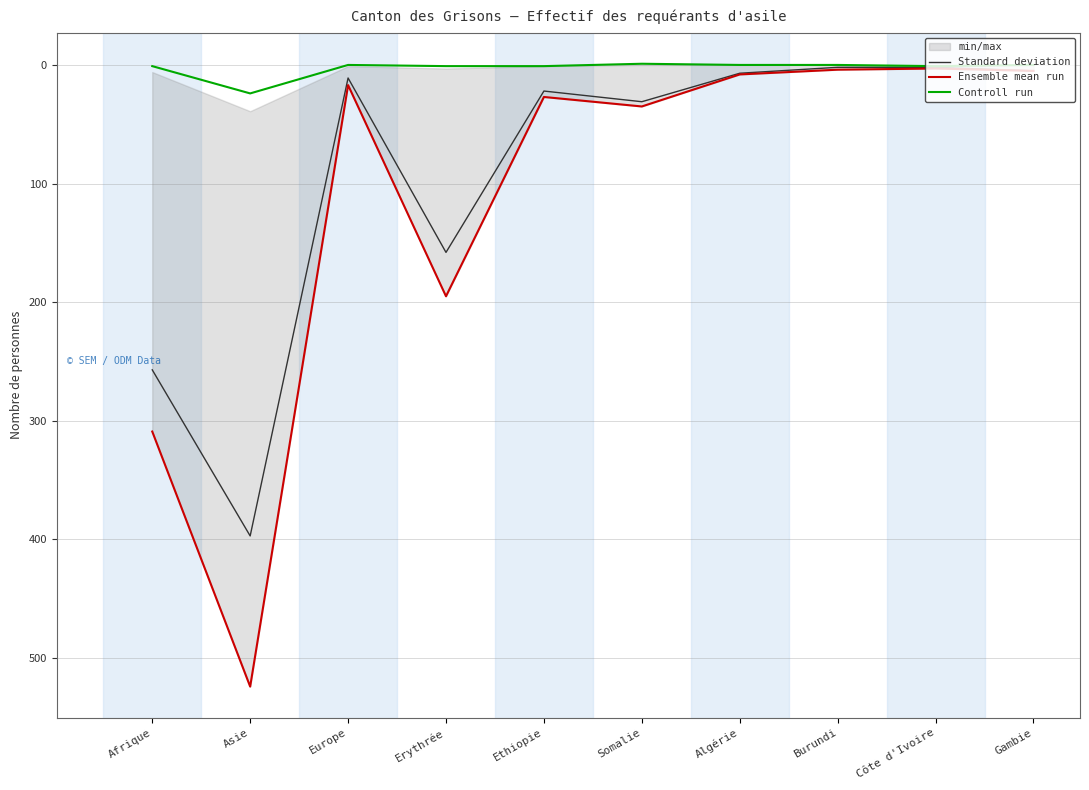

The Standard deviation series shows 4 at Burundi. True or false?

False